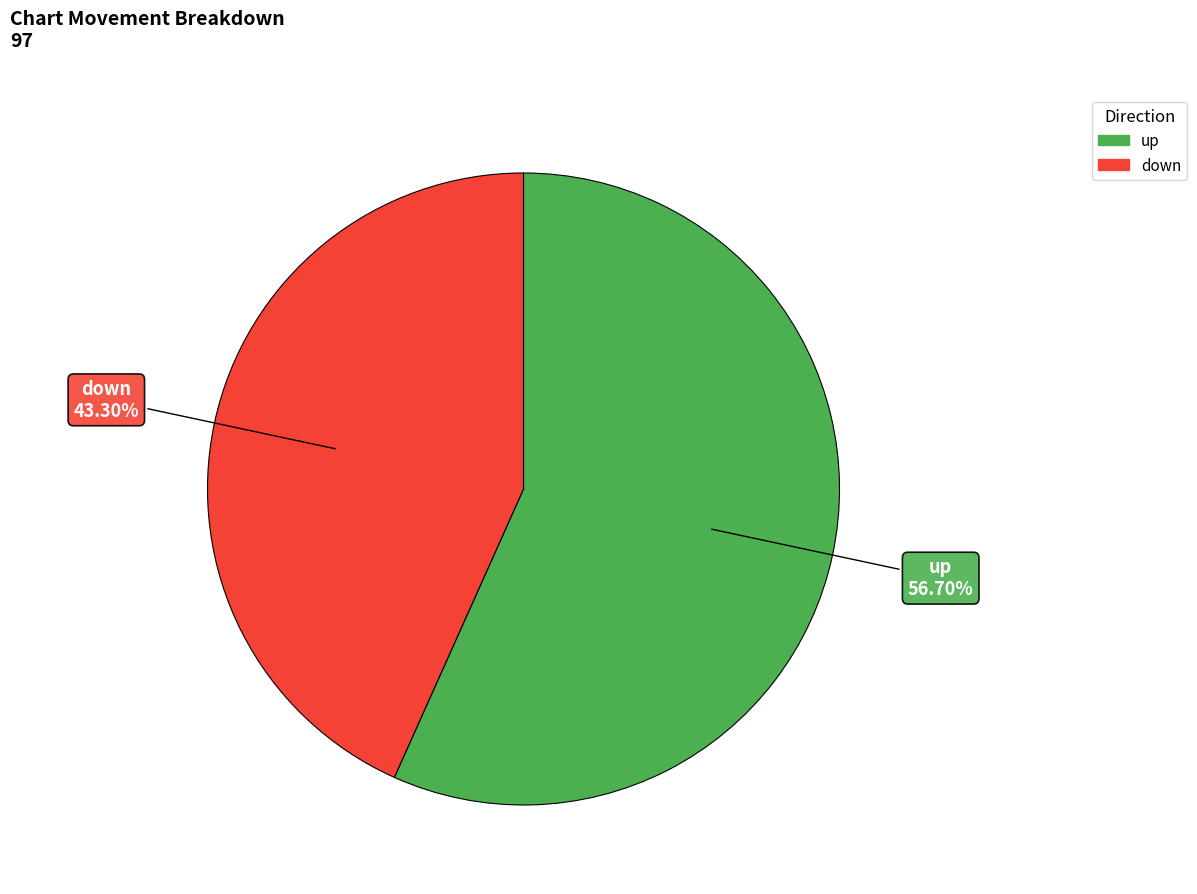

To the nearest percent, what percentage of the pie is up?

57%